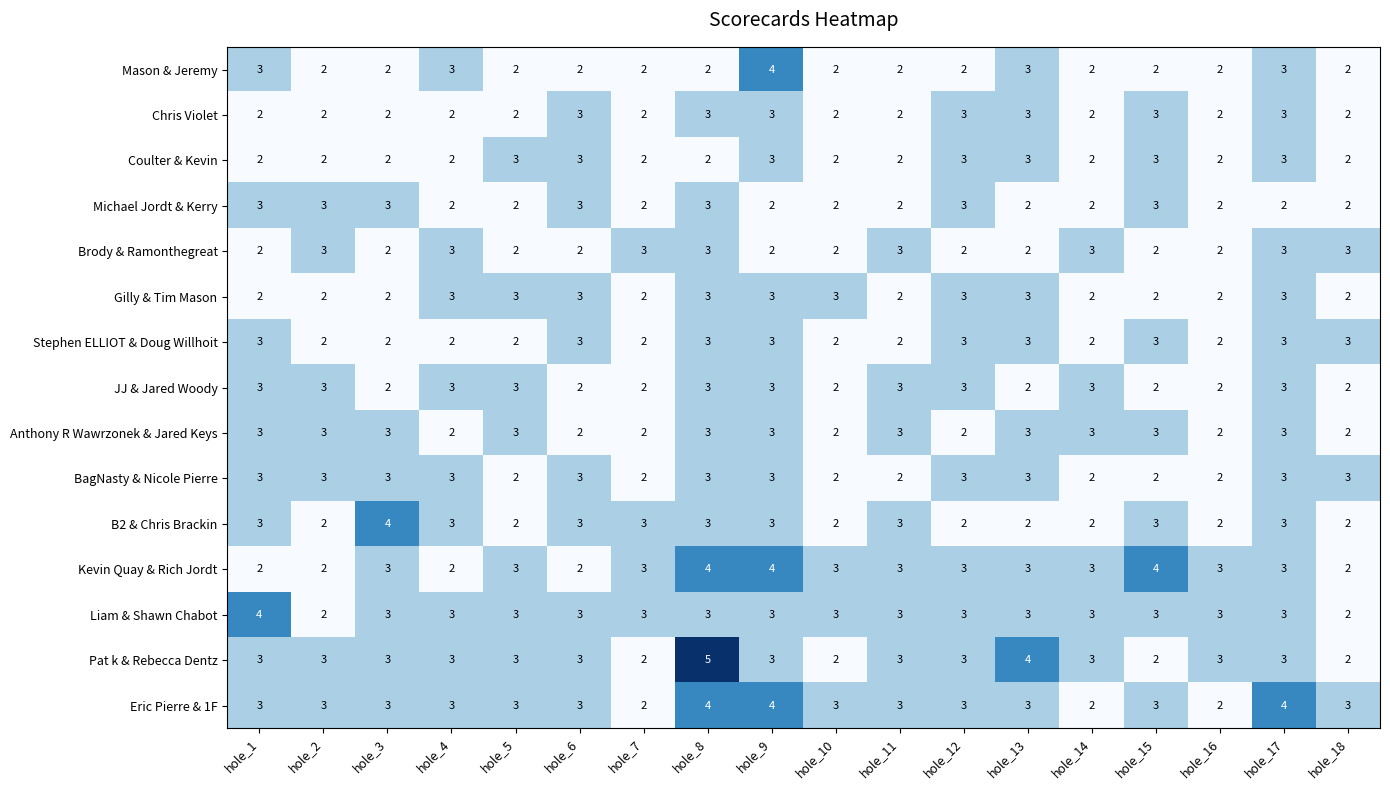

Which series has the widest spread of values?

Pat k & Rebecca Dentz